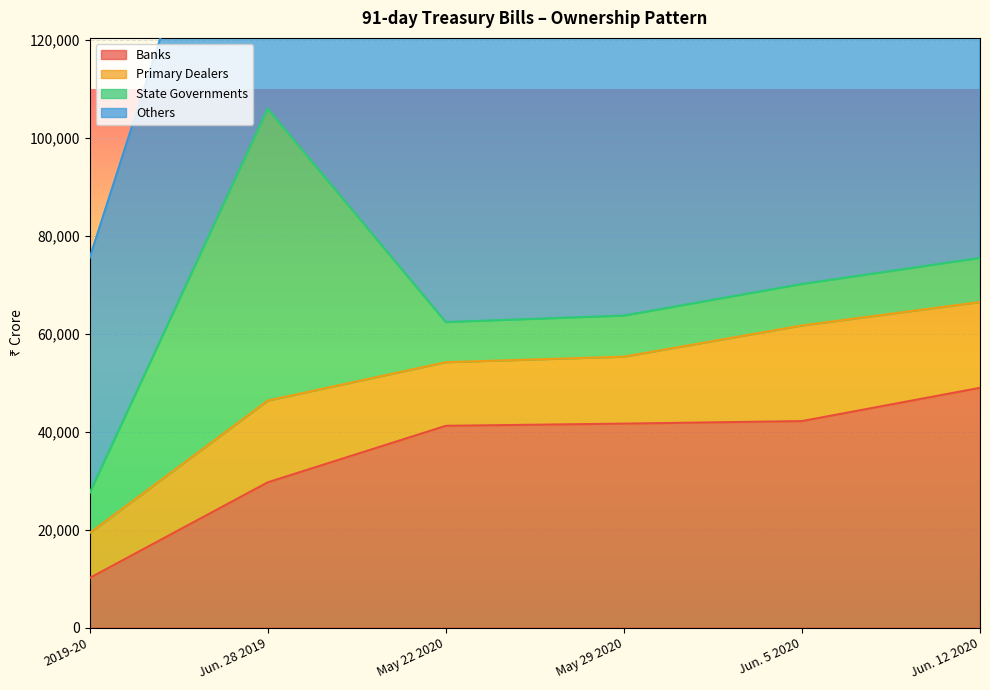

What position from the left is Jun. 12 2020?

6